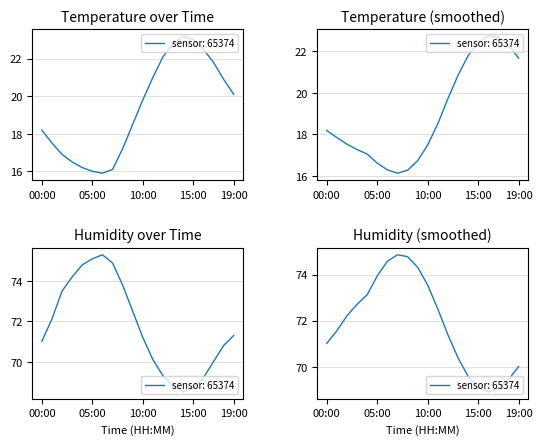

At which category does humidity reach its first local valley?

14:00